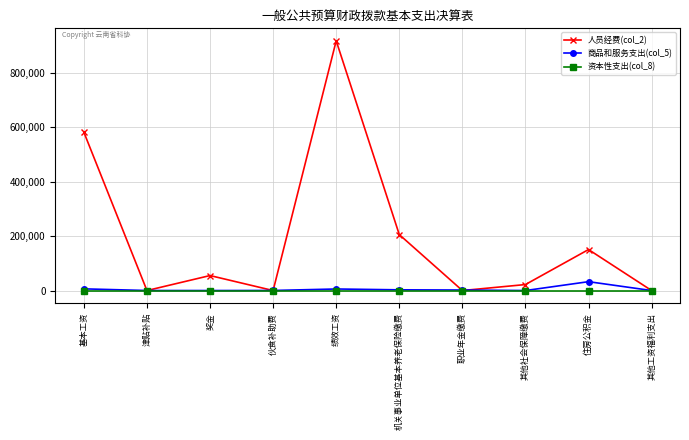

Which series has the largest total across all categories?

人员经费(col_2)